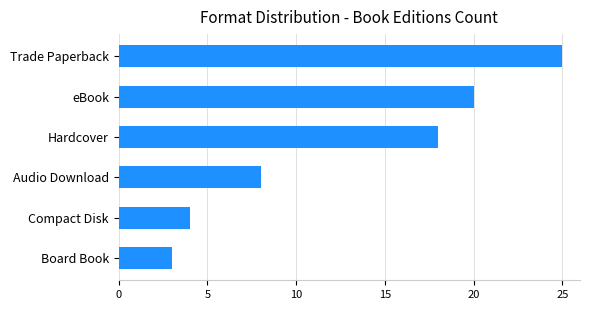

List the labels in order of value, smallest first.

Board Book, Compact Disk, Audio Download, Hardcover, eBook, Trade Paperback